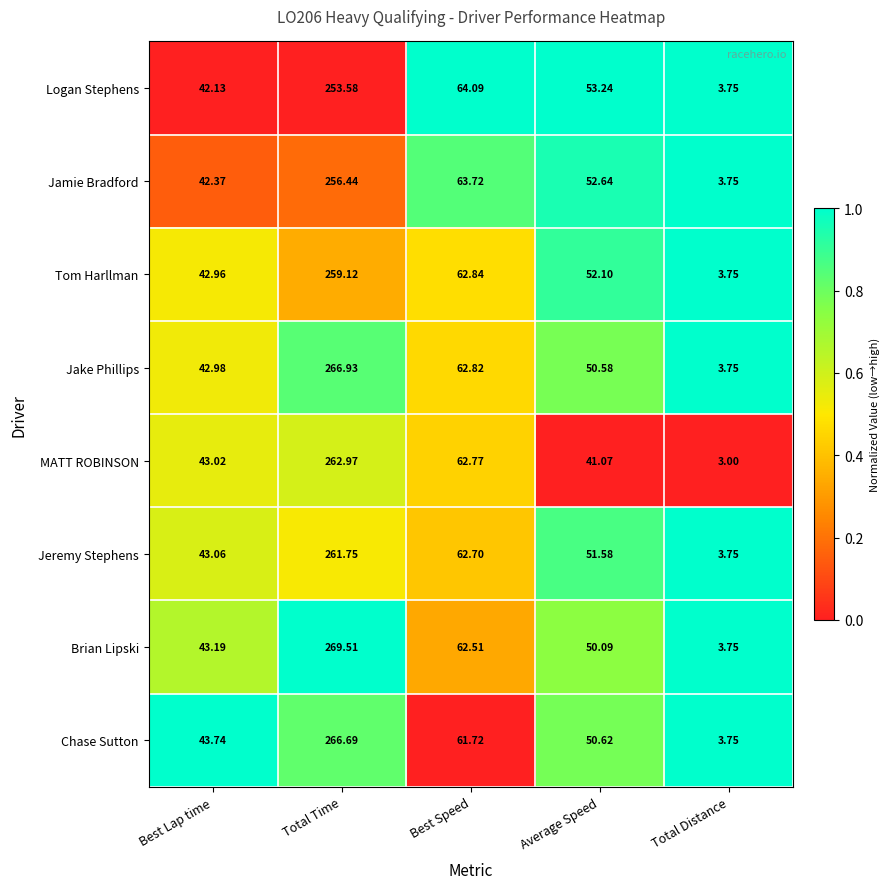

At which label does Jeremy Stephens reach its peak?

Total Time